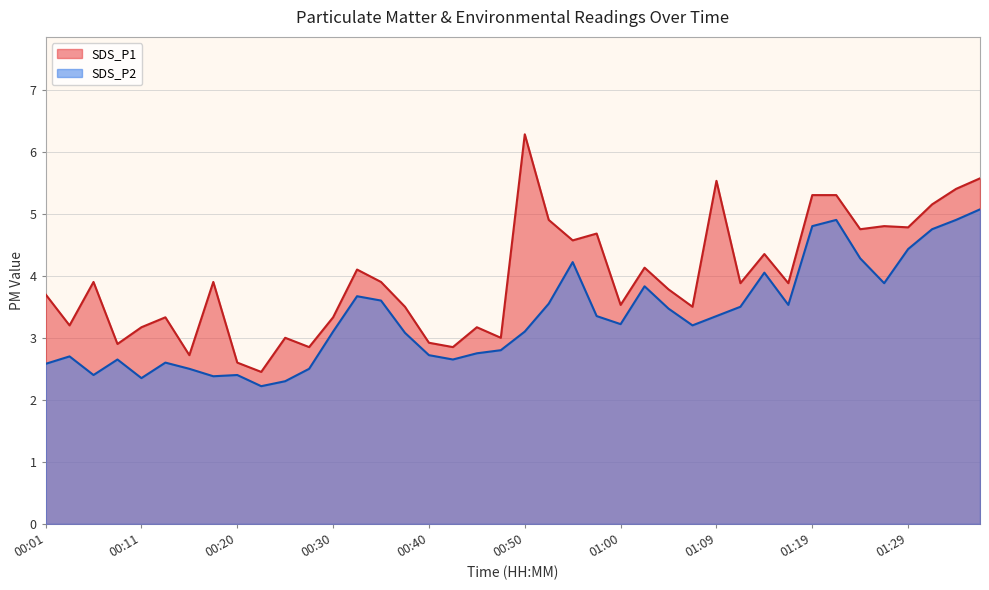

Between 00:13 and 01:14, which series saw the biggest shift?

SDS_P2